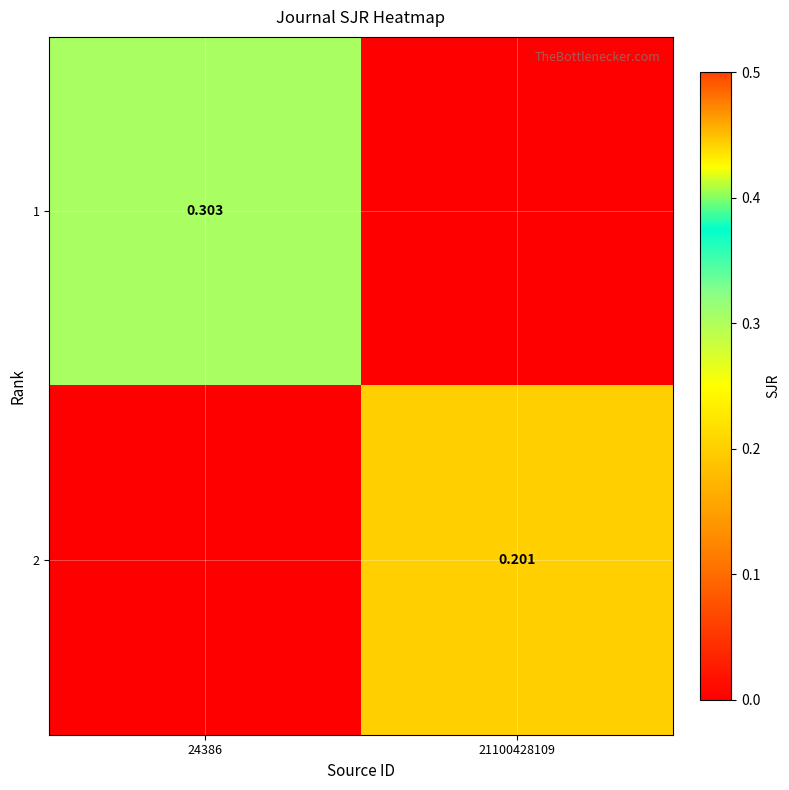

What is the greatest value displayed?

0.3